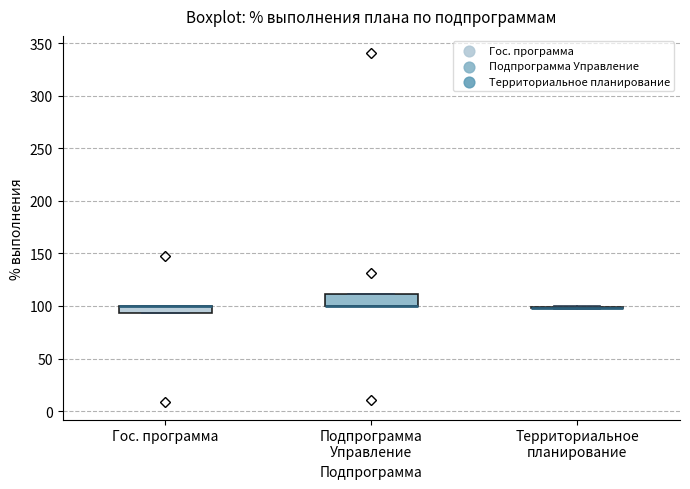

Where is the lower edge of the box for Гос. программа on the y-axis? The values are not printed on the chart, so give them approximately, as read against the axis.

95